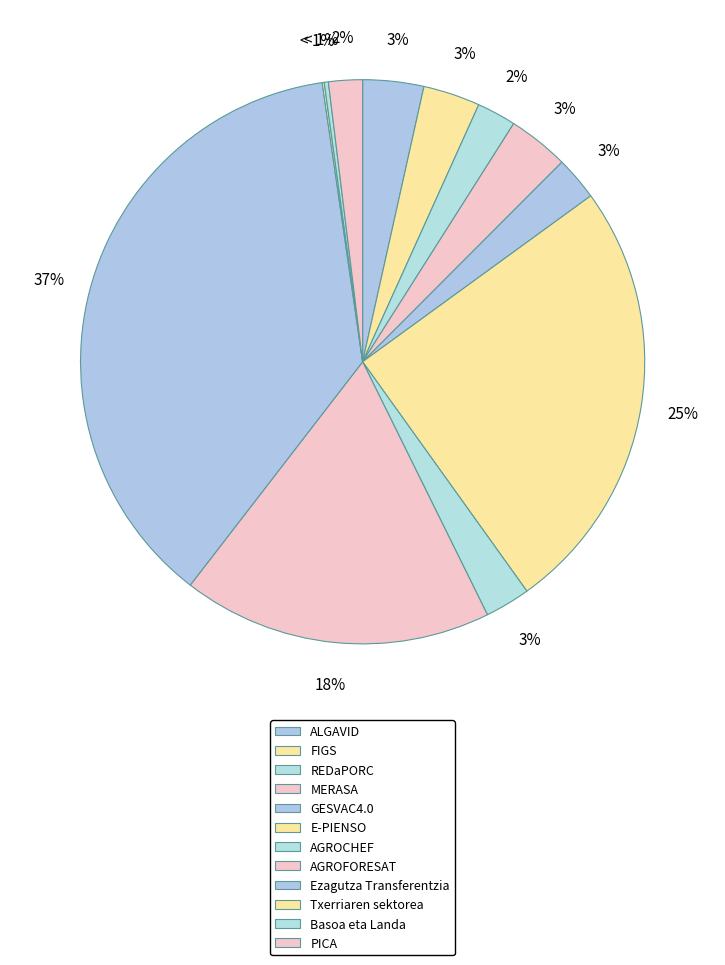

Which category has the biggest portion of the pie?

Ezagutza Transferentzia